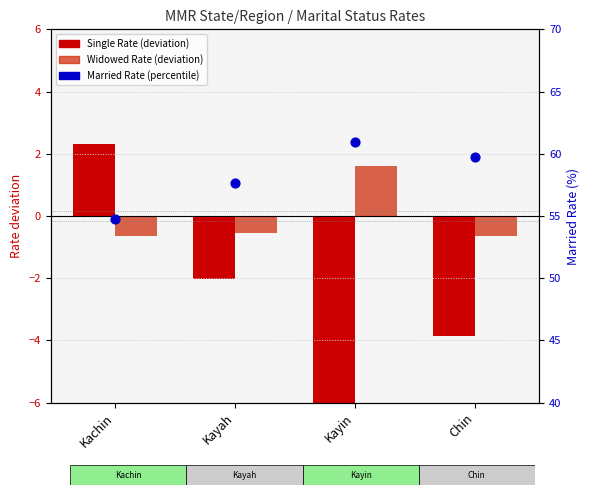

Which series contains the lowest Y value?

Single Rate (centered)